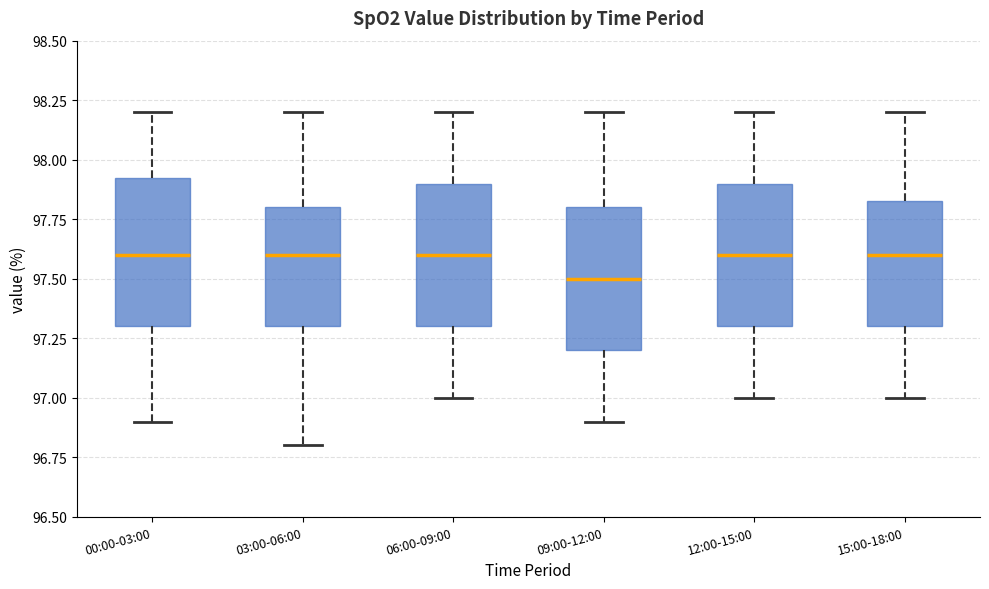

Reading left to right, read every box against the y-axis: the position of its median line, the range the box covers, and the ends of its whiskers. The values are not printed on the chart, so give them approximately, as read against the axis.

00:00-03:00: median 97.60, box 97.30 to 97.95, whiskers 96.90 to 98.20
03:00-06:00: median 97.60, box 97.30 to 97.80, whiskers 96.80 to 98.20
06:00-09:00: median 97.60, box 97.30 to 97.90, whiskers 97.00 to 98.20
09:00-12:00: median 97.50, box 97.20 to 97.80, whiskers 96.90 to 98.20
12:00-15:00: median 97.60, box 97.30 to 97.90, whiskers 97.00 to 98.20
15:00-18:00: median 97.60, box 97.30 to 97.85, whiskers 97.00 to 98.20